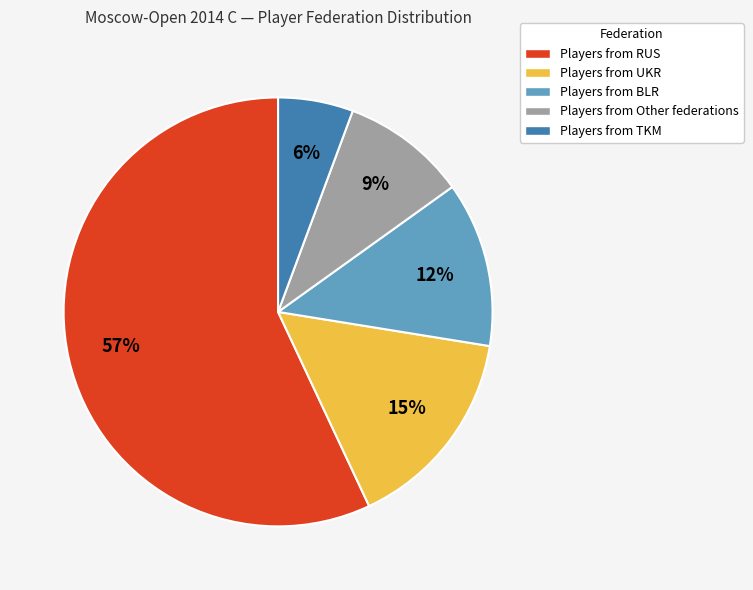

What percentage is the Players from BLR slice, to the nearest percent?

12%